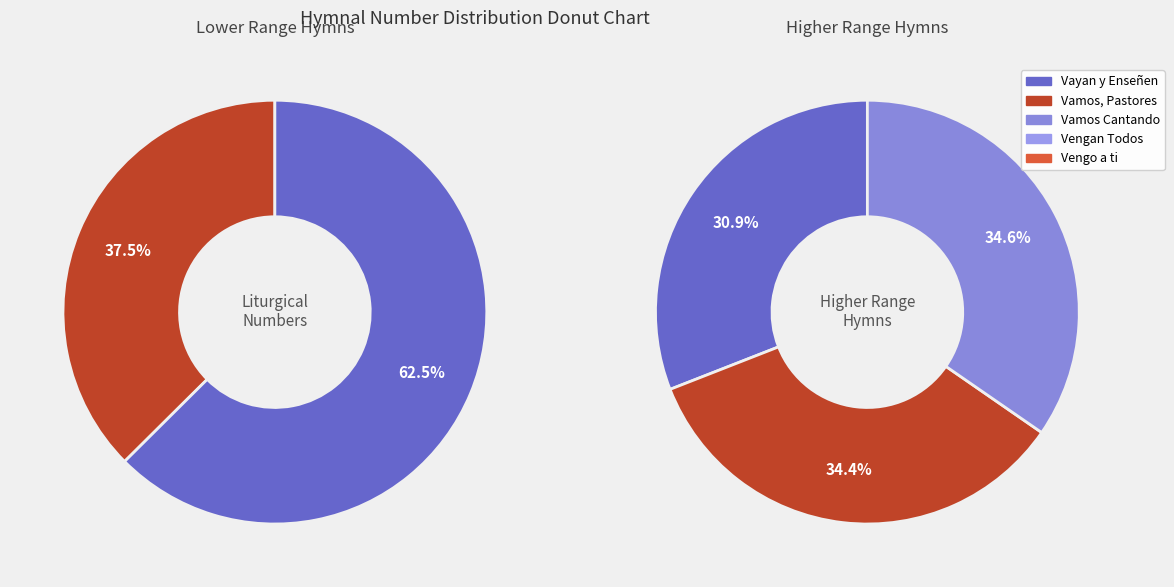

Combined, what portion of the pie is Vengo a ti, Jesús amado and Vayan y Enseñen?

43.4%